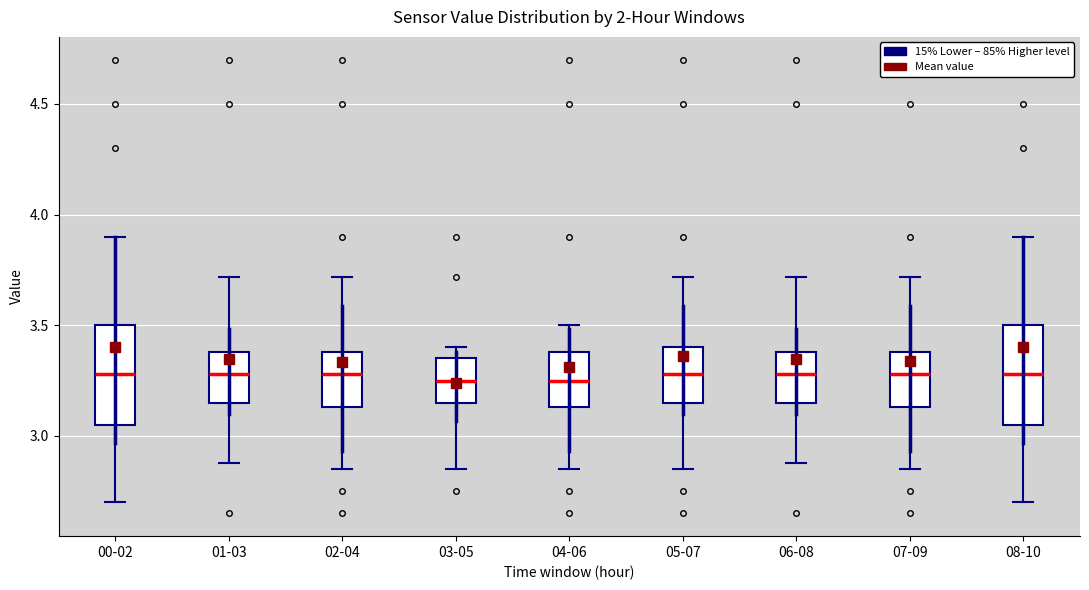

Reading left to right, read every box against the y-axis: the position of its median line, the range the box covers, and the ends of its whiskers. The values are not printed on the chart, so give them approximately, as read against the axis.

00-02: median 3.30, box 3.05 to 3.50, whiskers 2.70 to 3.90
01-03: median 3.30, box 3.15 to 3.40, whiskers 2.90 to 3.70
02-04: median 3.30, box 3.15 to 3.40, whiskers 2.85 to 3.70
03-05: median 3.25, box 3.15 to 3.35, whiskers 2.85 to 3.40
04-06: median 3.25, box 3.15 to 3.40, whiskers 2.85 to 3.50
05-07: median 3.30, box 3.15 to 3.40, whiskers 2.85 to 3.70
06-08: median 3.30, box 3.15 to 3.40, whiskers 2.90 to 3.70
07-09: median 3.30, box 3.15 to 3.40, whiskers 2.85 to 3.70
08-10: median 3.30, box 3.05 to 3.50, whiskers 2.70 to 3.90